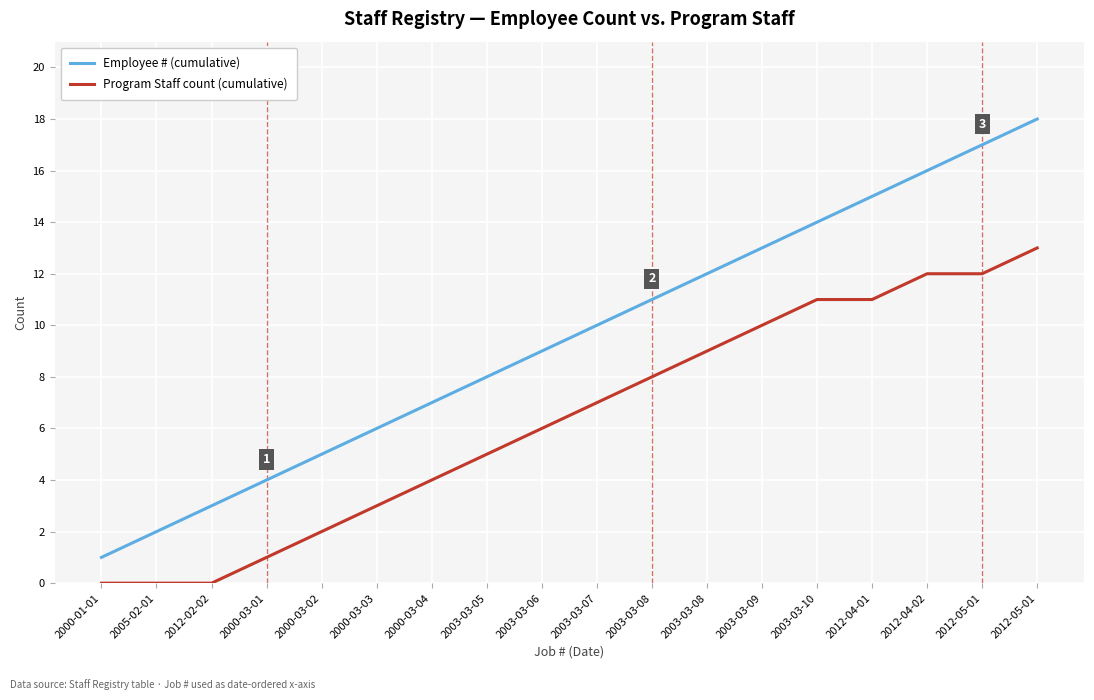

What is the label of the 6th point from the left?

2000-03-03